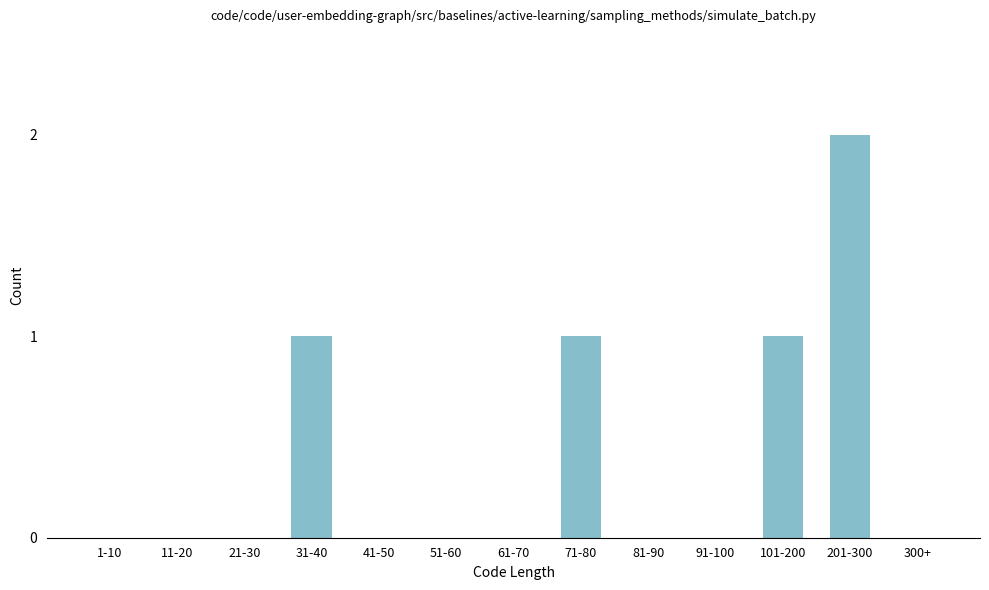

Reading left to right, what are all the values shown in this chart?

1-10=0	11-20=0	21-30=0	31-40=1	41-50=0	51-60=0	61-70=0	71-80=1	81-90=0	91-100=0	101-200=1	201-300=2	300+=0